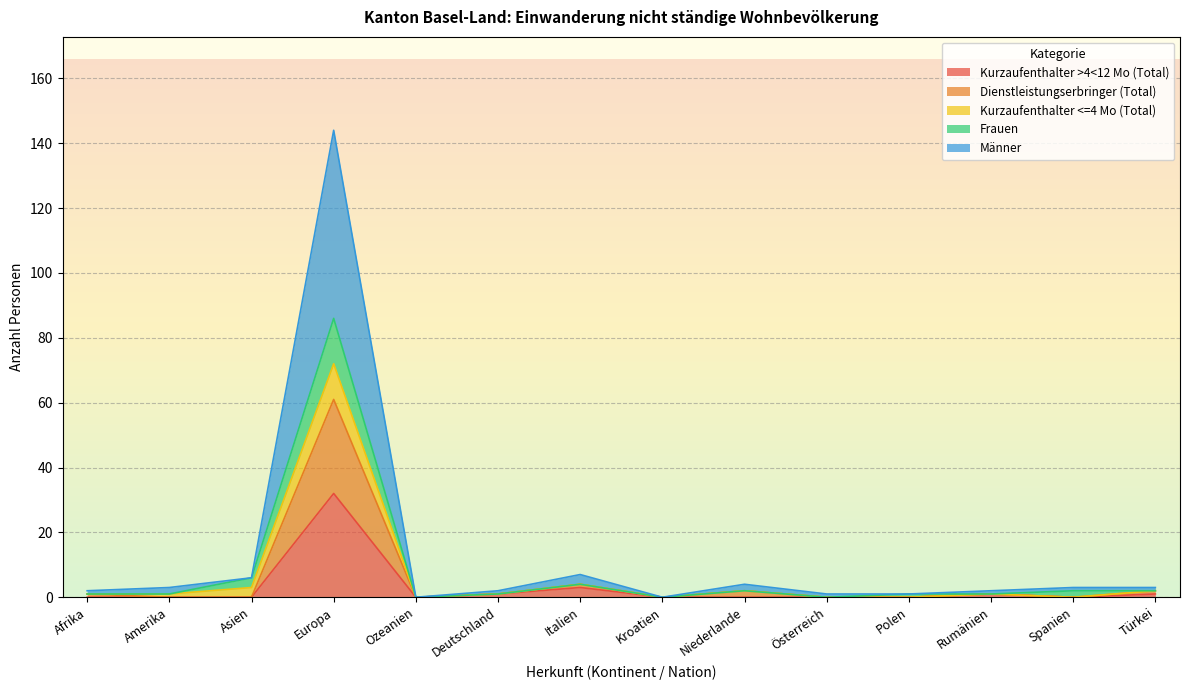

What position from the right is Italien?

8